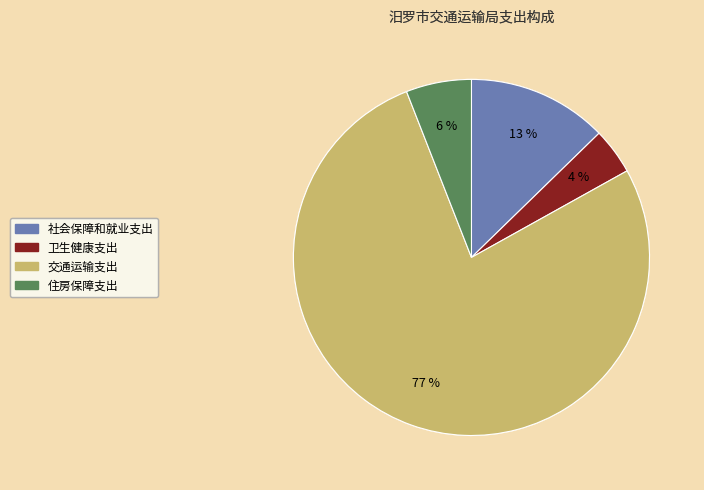

Between 交通运输支出 and 社会保障和就业支出, which is larger?

交通运输支出